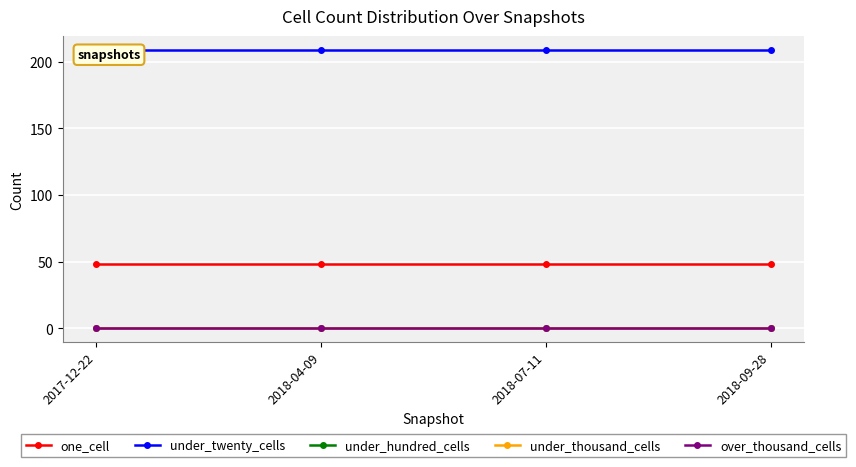

Reading left to right, what are all the values shown in this chart?

one_cell: 2017-12-22=48	2018-04-09=48	2018-07-11=48	2018-09-28=48
under_twenty_cells: 2017-12-22=209	2018-04-09=209	2018-07-11=209	2018-09-28=209
under_hundred_cells: 2017-12-22=0	2018-04-09=0	2018-07-11=0	2018-09-28=0
under_thousand_cells: 2017-12-22=0	2018-04-09=0	2018-07-11=0	2018-09-28=0
over_thousand_cells: 2017-12-22=0	2018-04-09=0	2018-07-11=0	2018-09-28=0